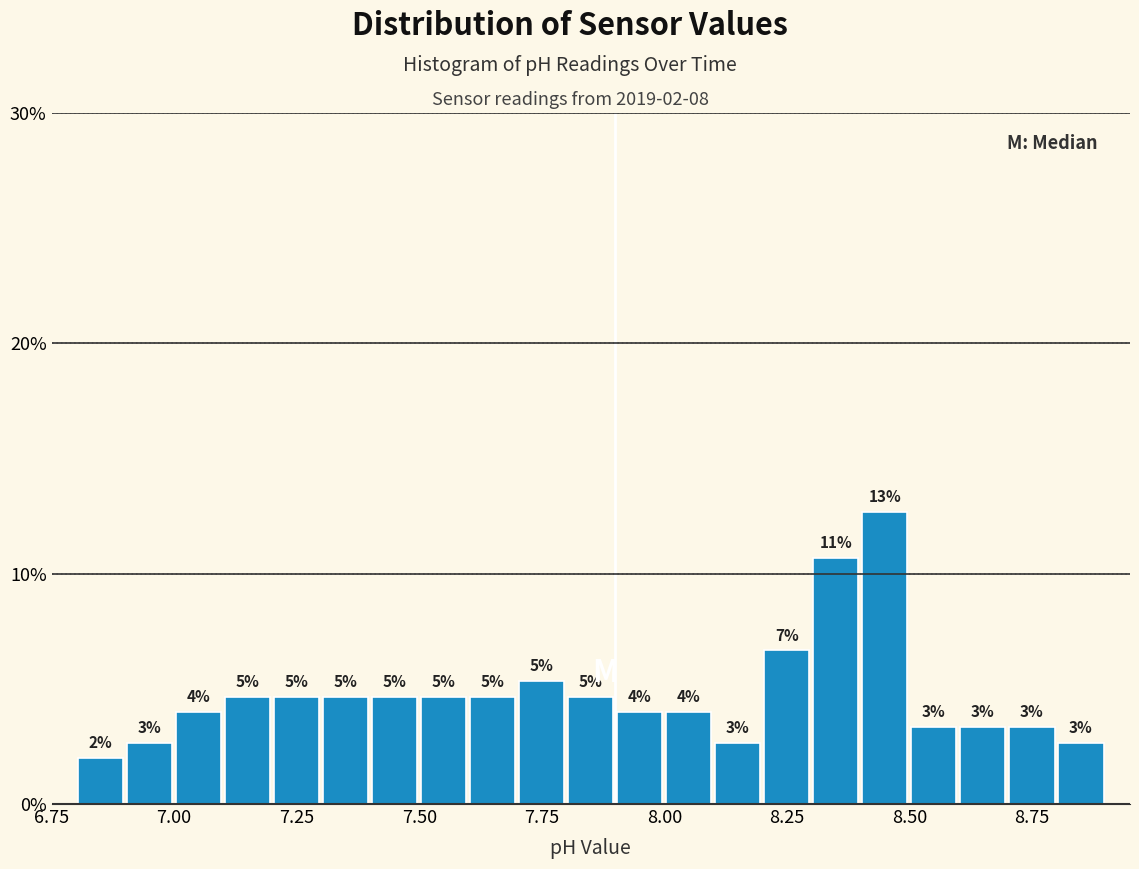

Around what value on the x-axis is the tallest bar? Give the approximate position of its centre, as read against the axis.

8.45